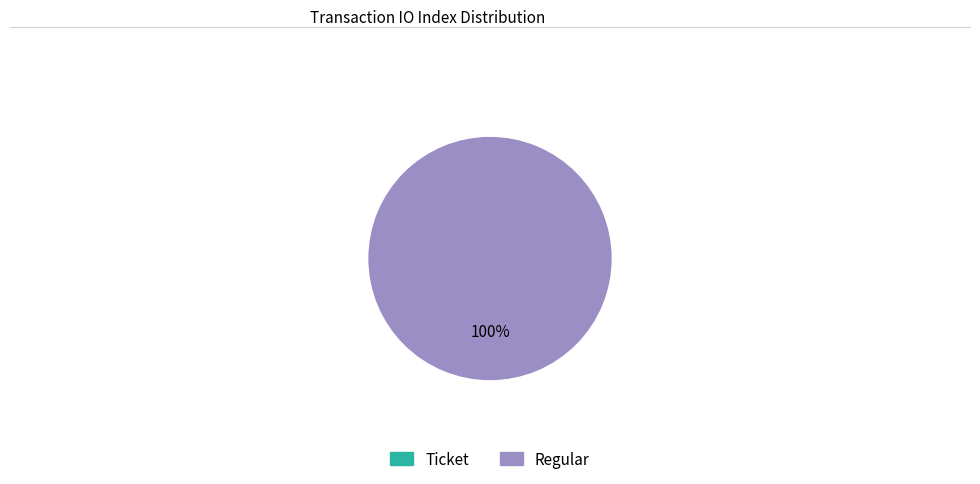

To the nearest percent, what is the average slice percentage?

50%